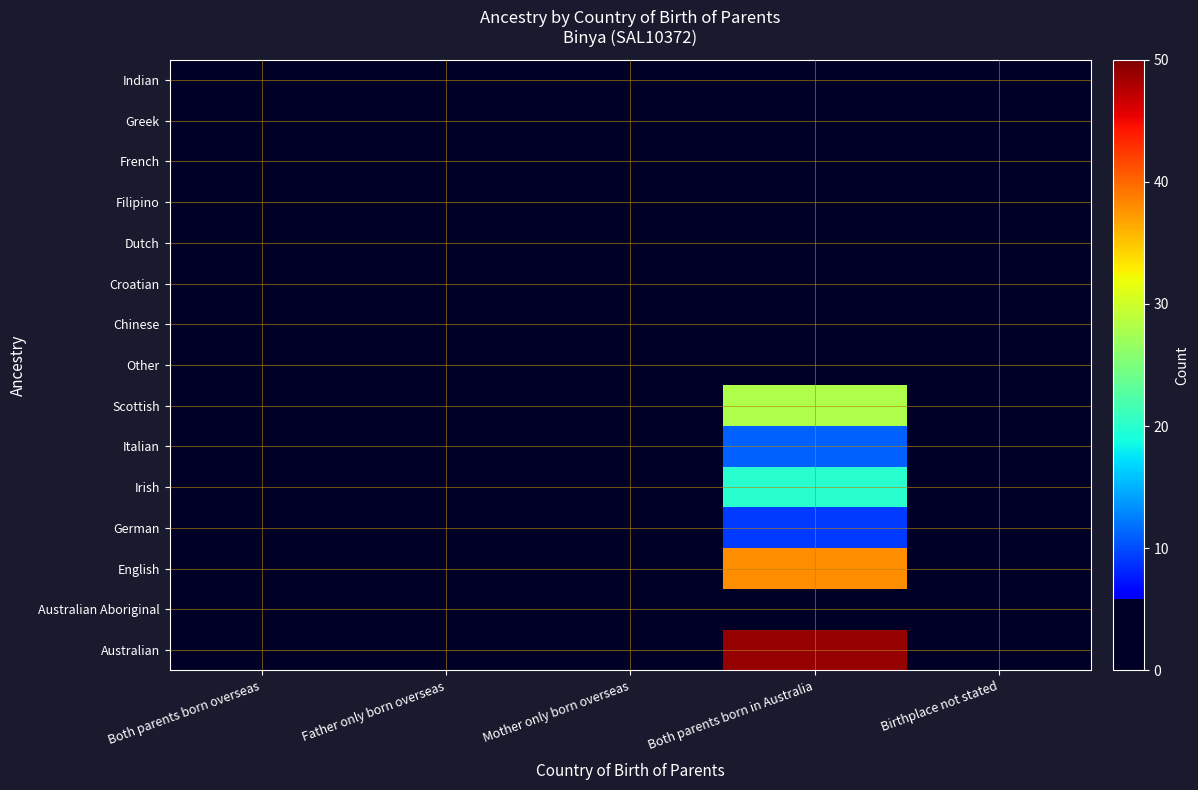

How many data points does each series have?

5